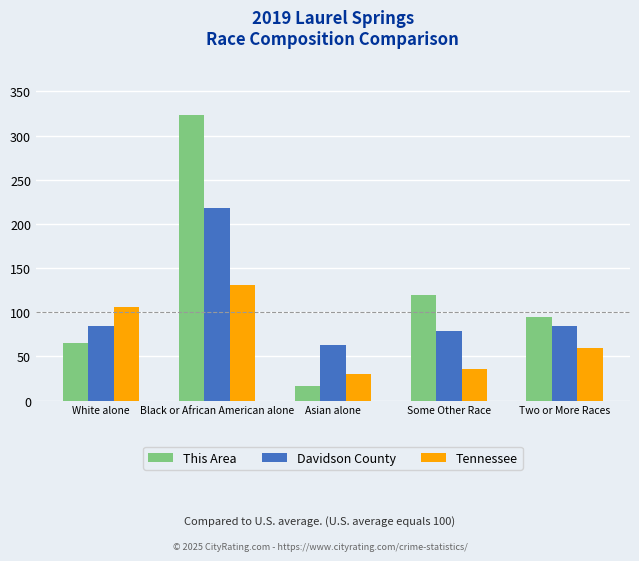

List the series in order of their peak value, highest first.

This Area, Davidson County, Tennessee